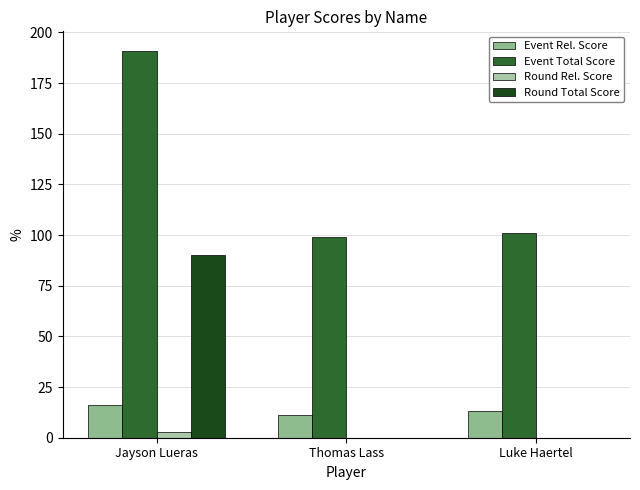

What position from the right is Thomas Lass?

2